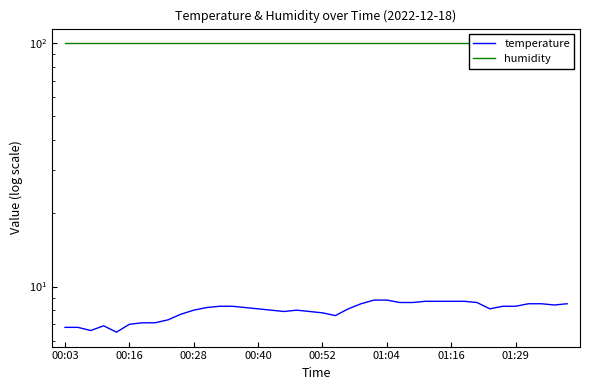

At which label does humidity reach its peak?

00:03